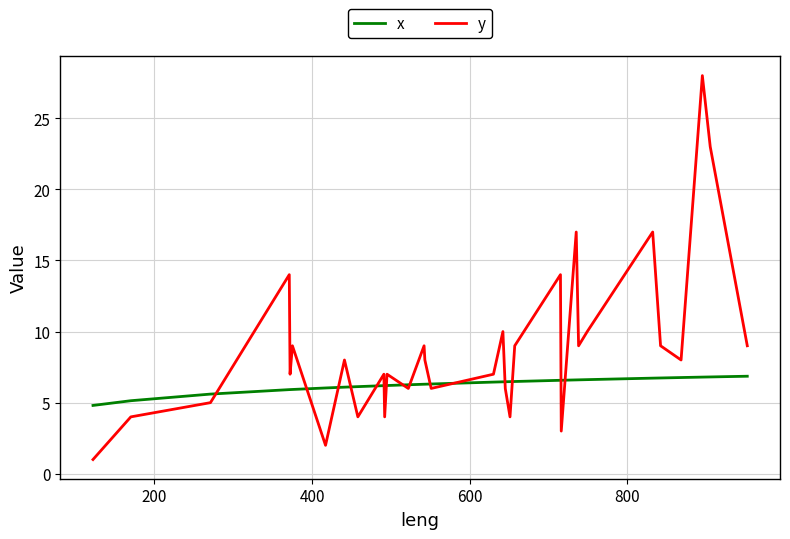

What is the smallest value displayed?

1.0